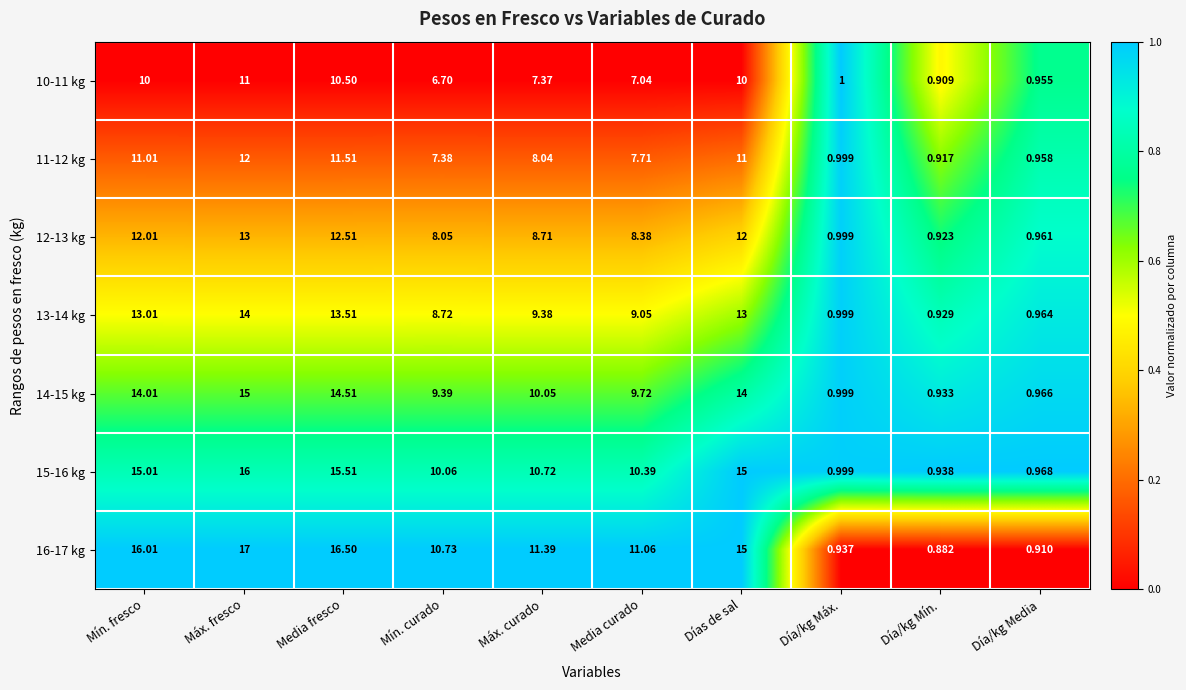

How many categories are shown in the chart?

10